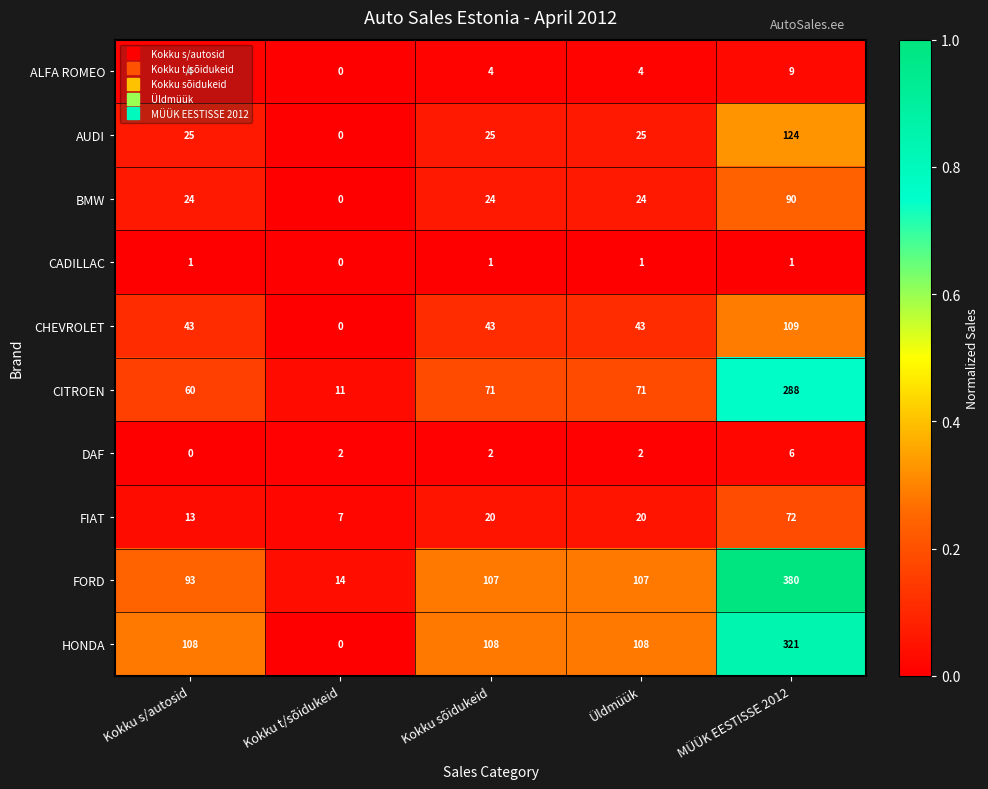

Rank the series by their maximum value, from lowest to highest.

CADILLAC, DAF, ALFA ROMEO, FIAT, BMW, CHEVROLET, AUDI, CITROEN, HONDA, FORD